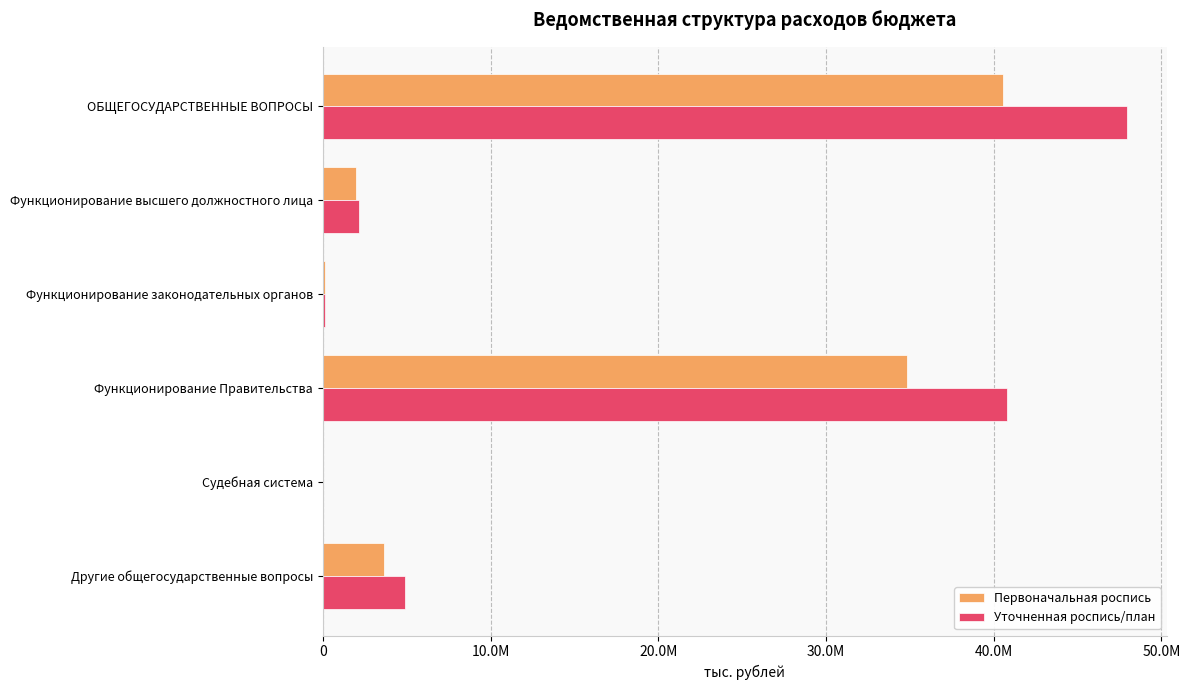

What are all the series names shown in the legend?

Первоначальная роспись, Уточненная роспись/план